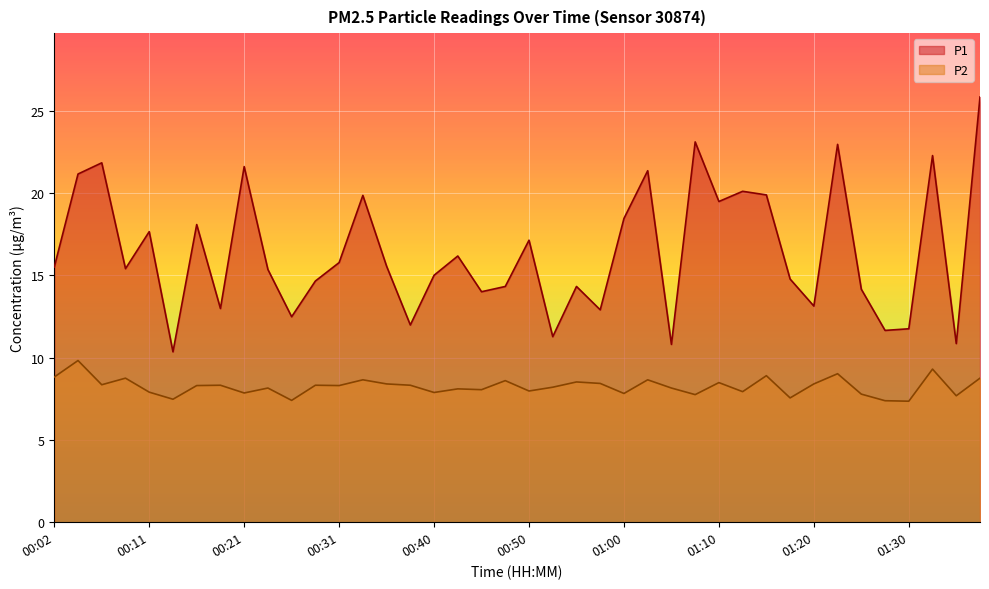

How many values in the P2 series exceed 8?

26